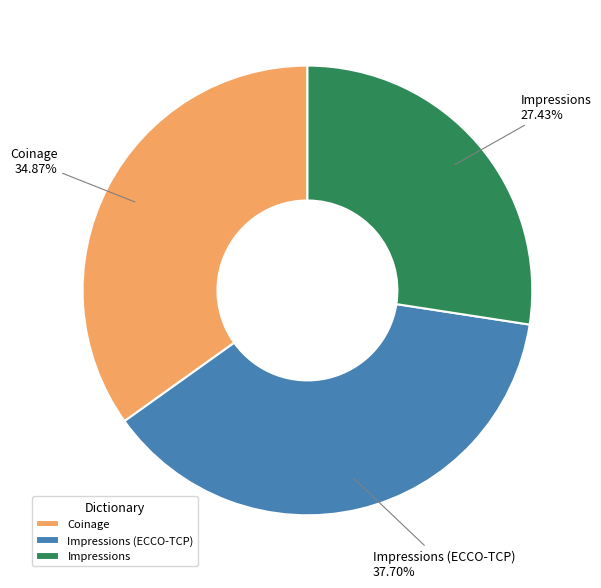

True or false: Impressions accounts for 14% of the total.

False